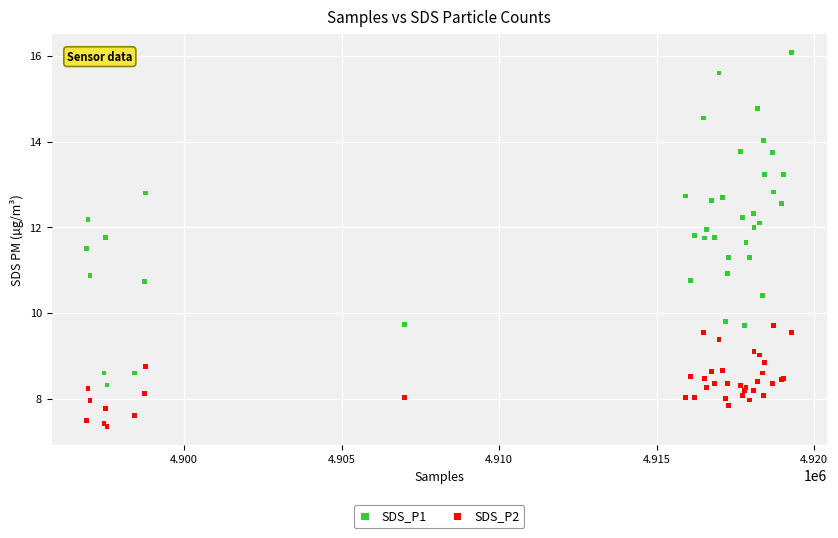

Which series reaches the maximum Y coordinate?

SDS_P1